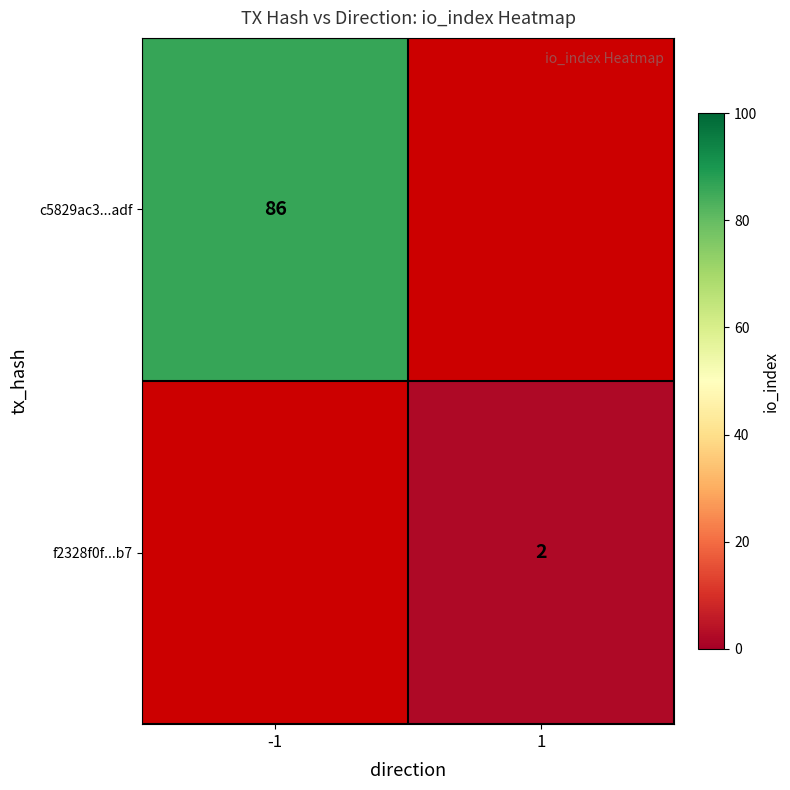

The value of f2328f0f...b7 at 1 is 3. True or false?

False